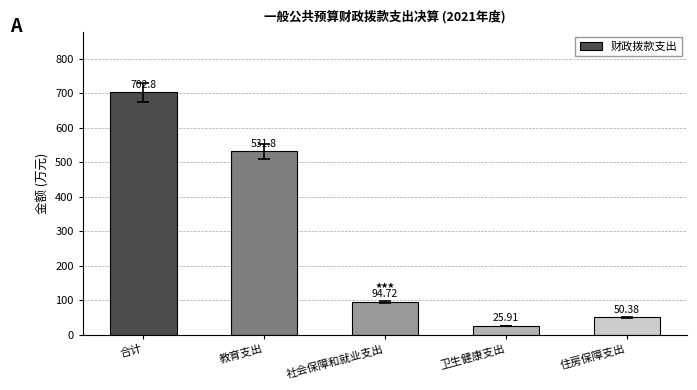

At which label is the value closest to 364?

教育支出